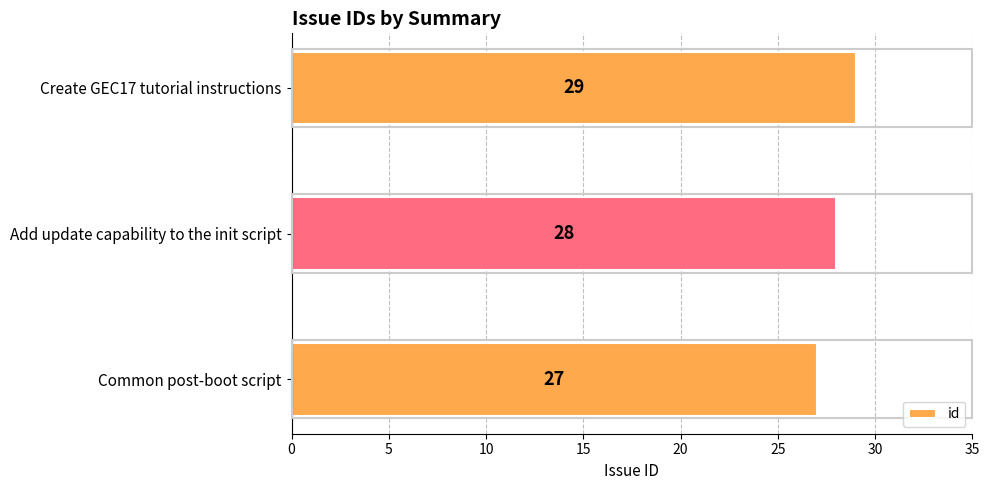

How many distinct data groups are displayed?

1